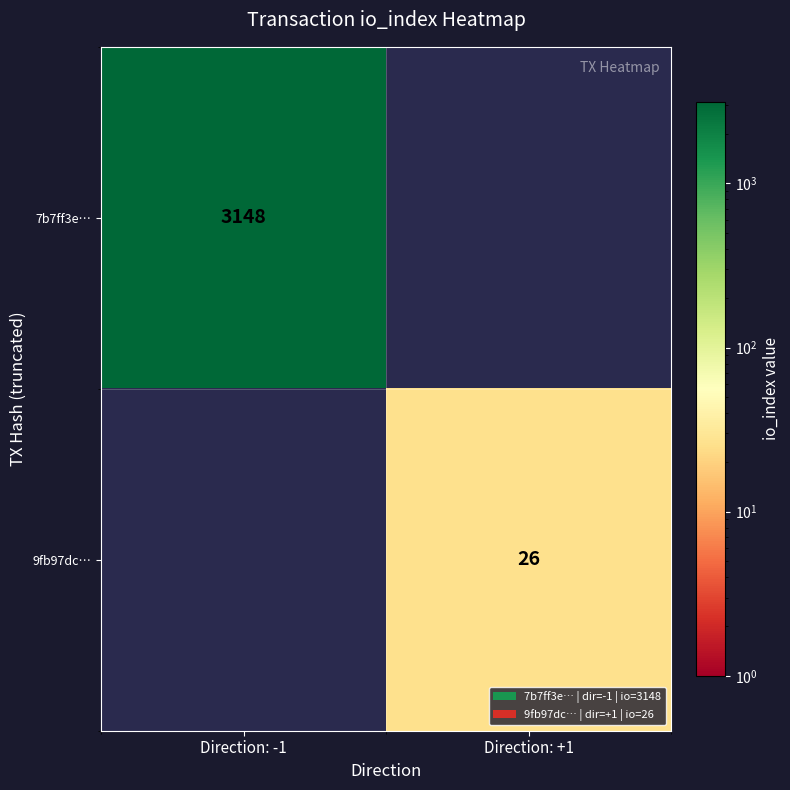

What is the difference between the highest and lowest values at Direction: -1?

3148